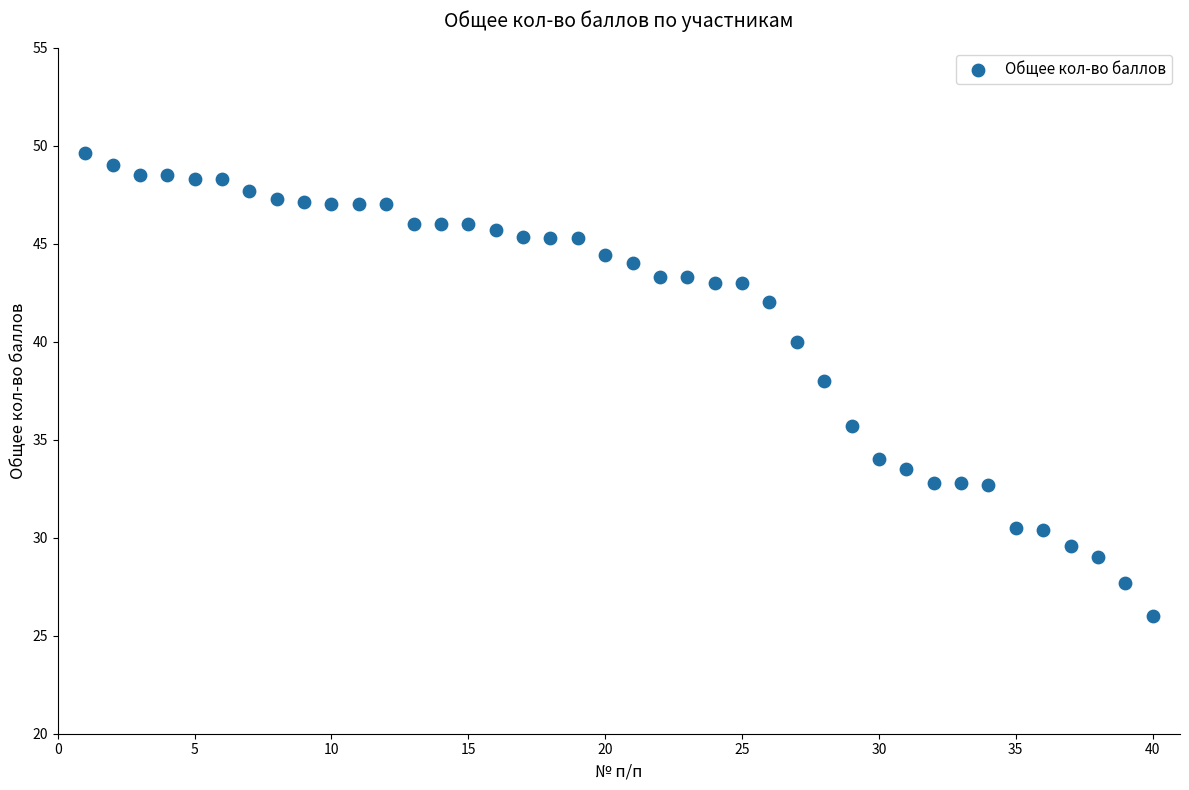

What is the range of Y values (max minus min)?

23.6